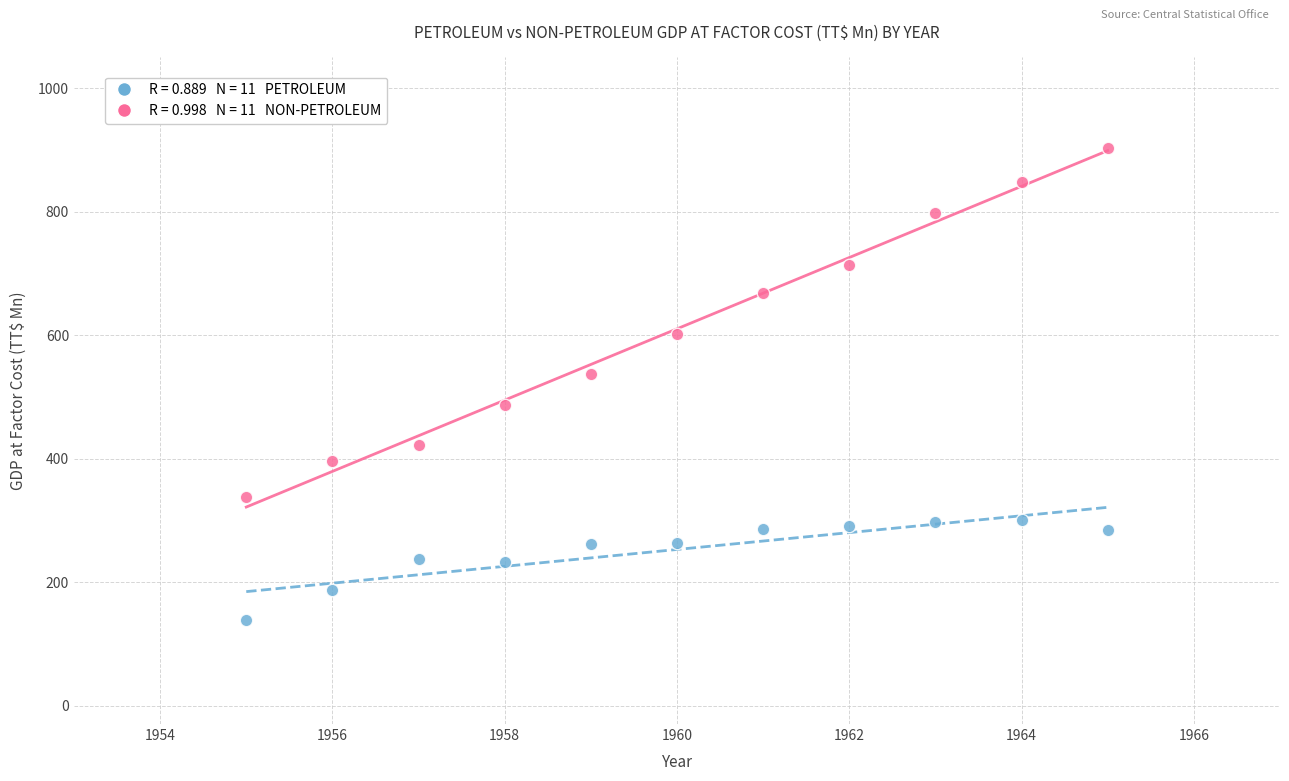

Across all data points, what is the range of Y values (max minus min)?

765.1